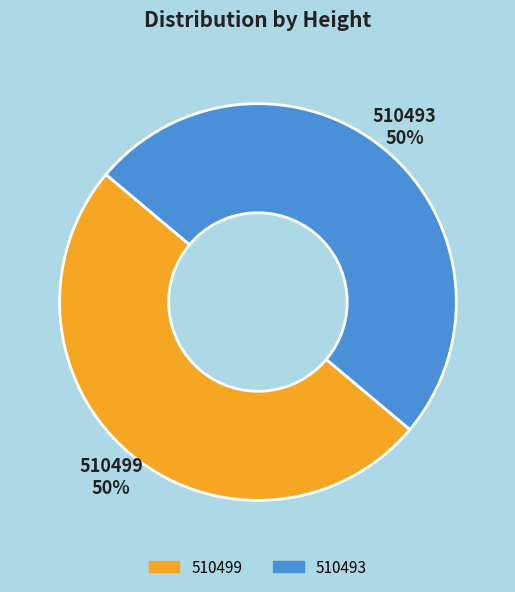

To the nearest percent, what portion does 510493 represent?

50%